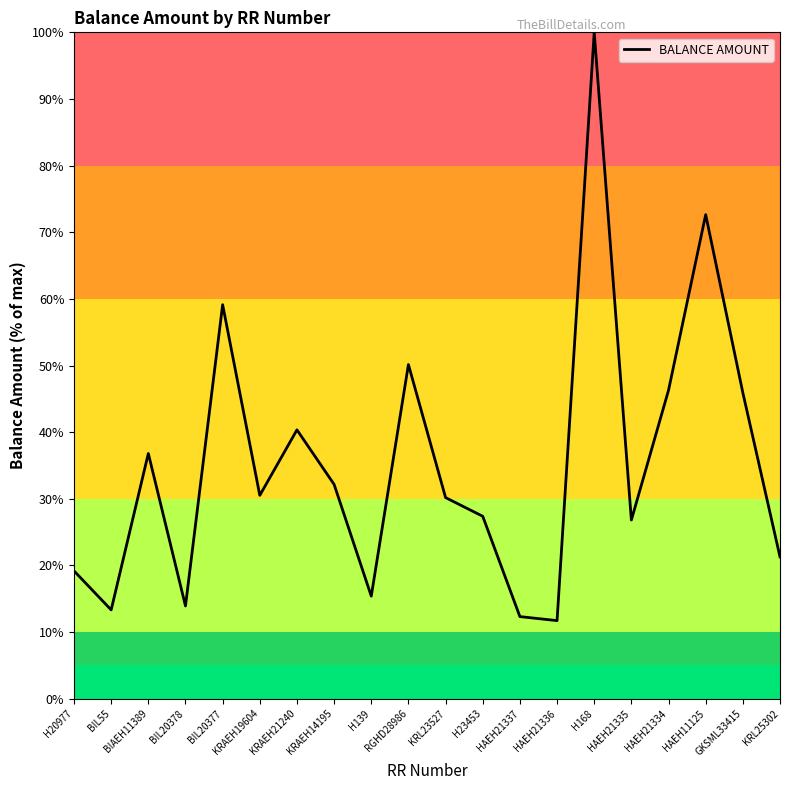

At which category does the data reach its first local peak?

BIAEH11389